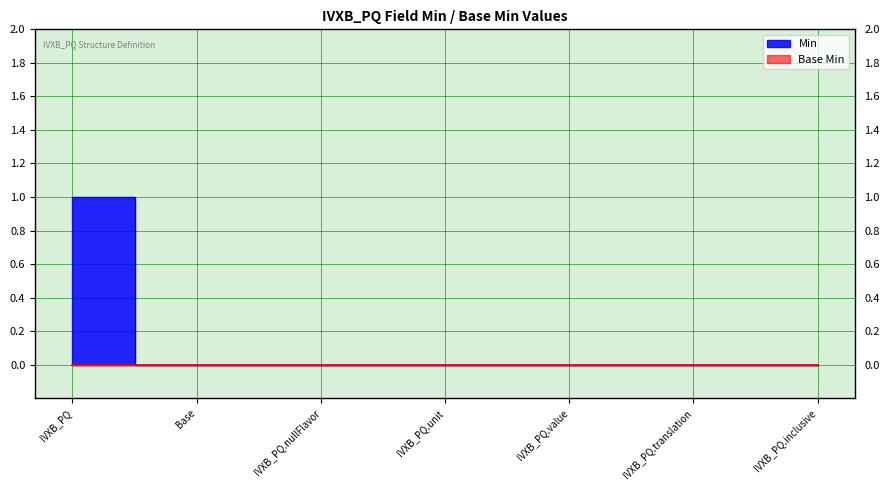

Between IVXB_PQ.value and IVXB_PQ.inclusive, which is larger?

IVXB_PQ.value